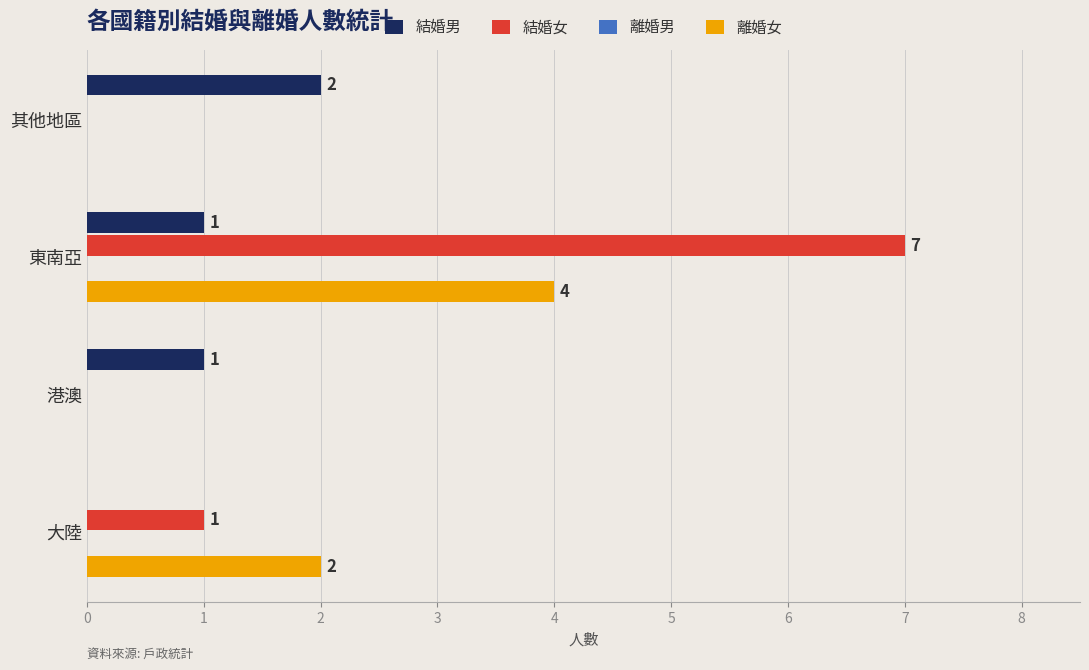

At which category does the chart reach its peak across all series?

東南亞